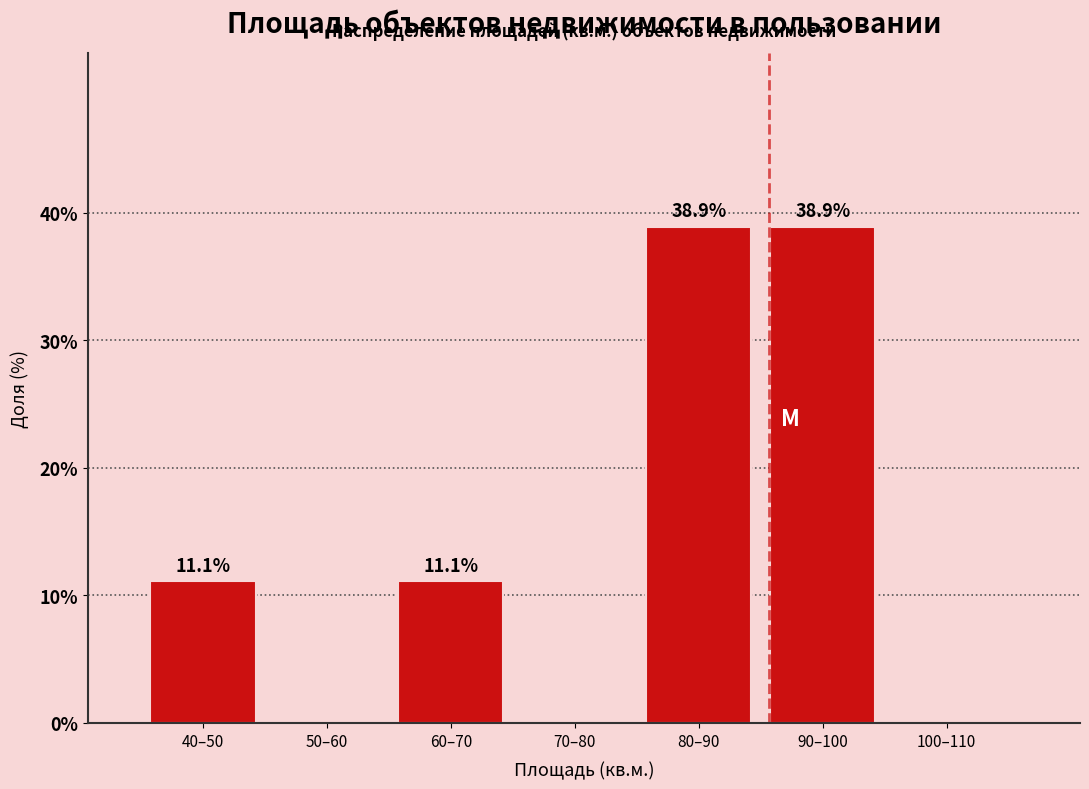

Reading left to right, extract all data points from this chart.

40–50=11.1	50–60=0.0	60–70=11.1	70–80=0.0	80–90=38.9	90–100=38.9	100–110=0.0